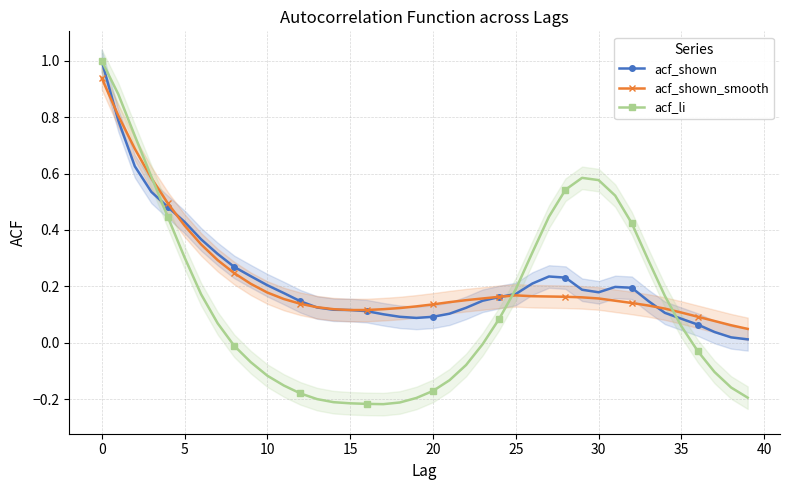

Where is acf_li nearest to the value 0?

23